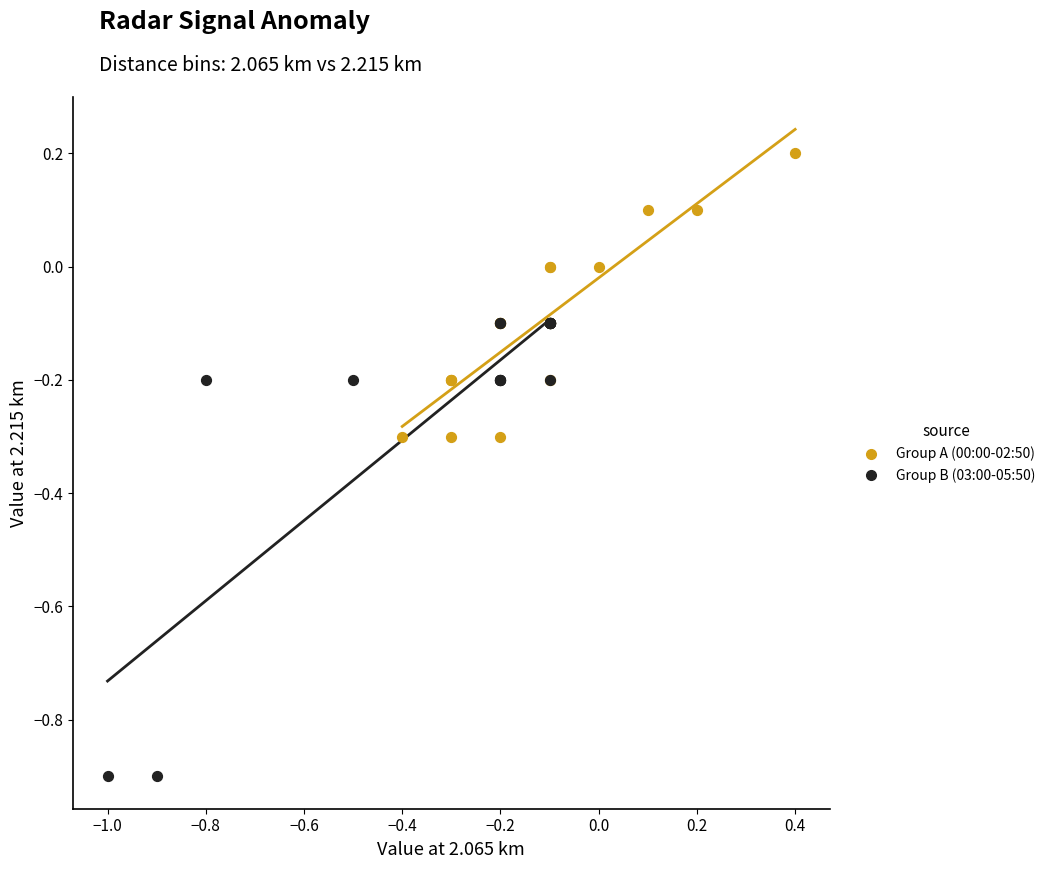

Which series has the widest spread of Y values?

Group B (03:00-05:50)